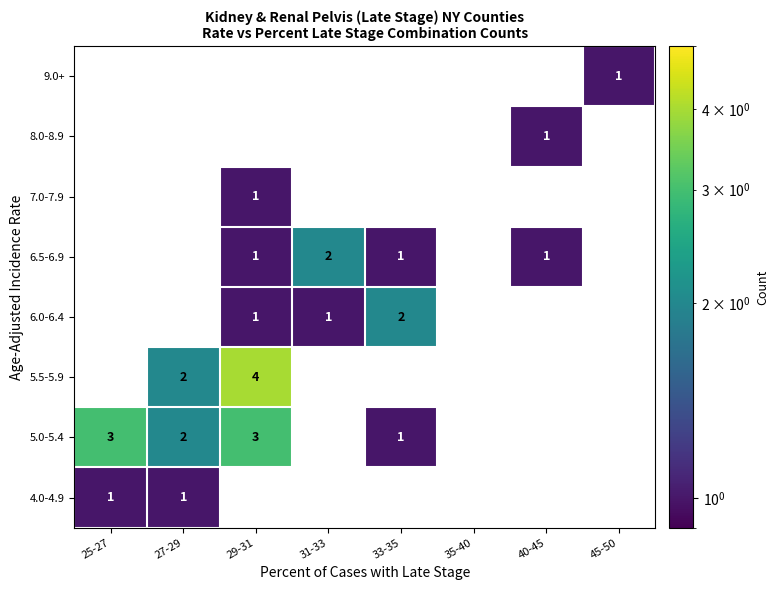

Which series has the widest spread of values?

5.5-5.9